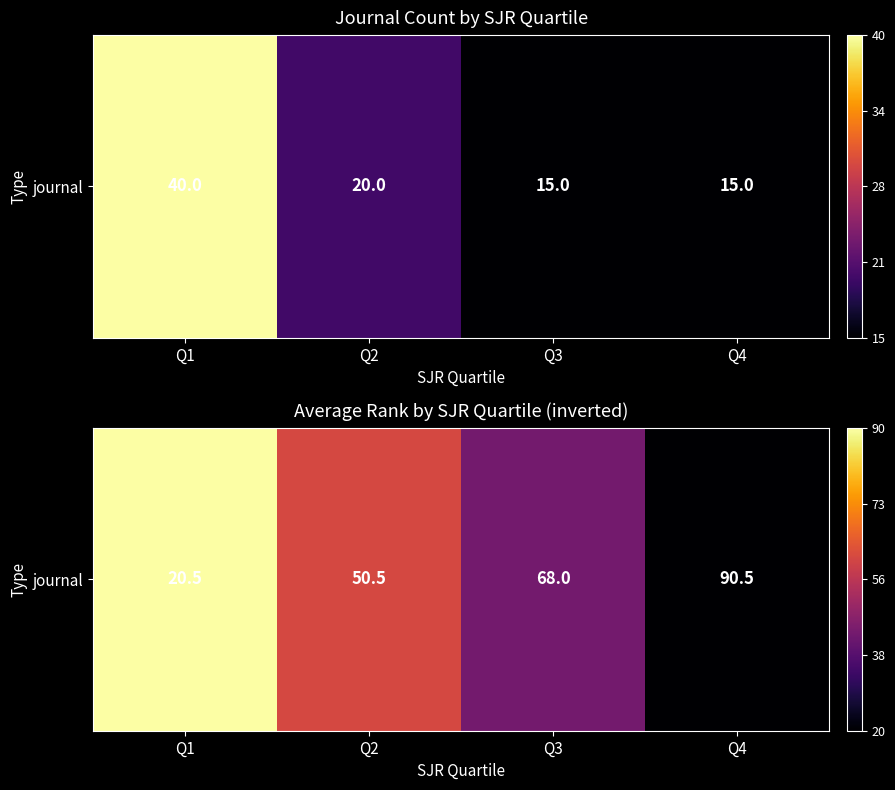

Which has a higher value, Q2 or Q3?

Q2